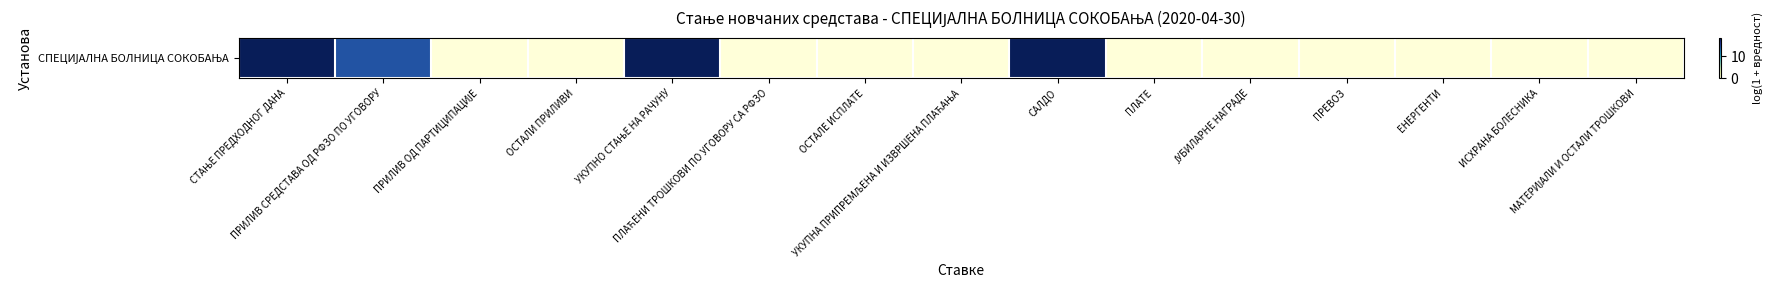

How many distinct data groups are displayed?

1